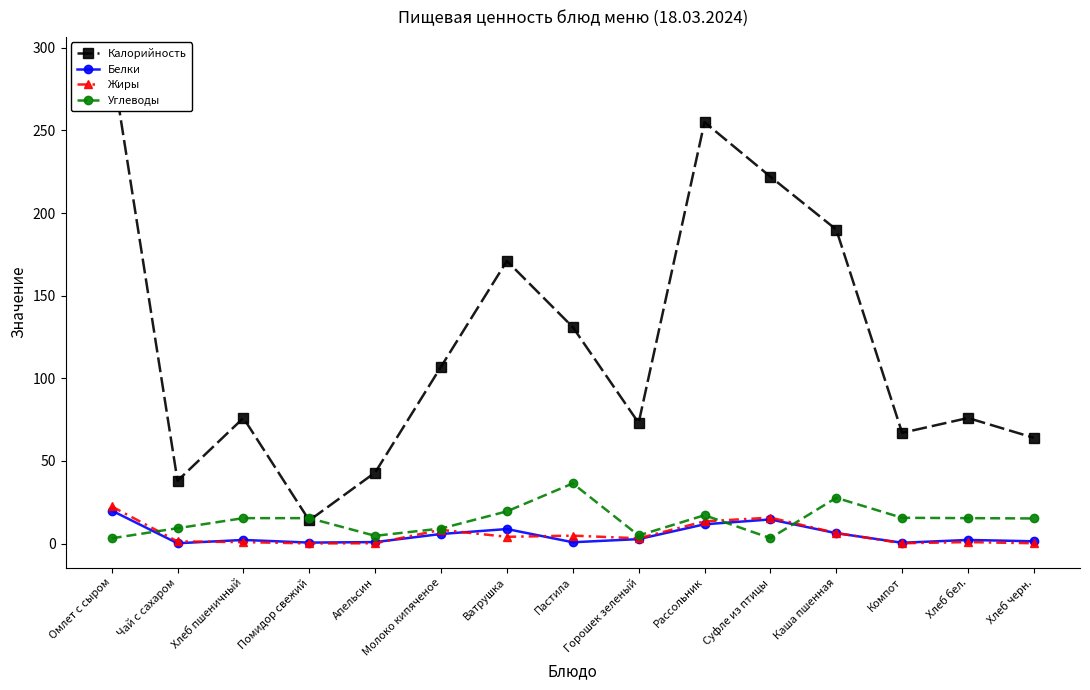

What is the sum of the Калорийность values at Хлеб пшеничный and Горошек зеленый?

149.0